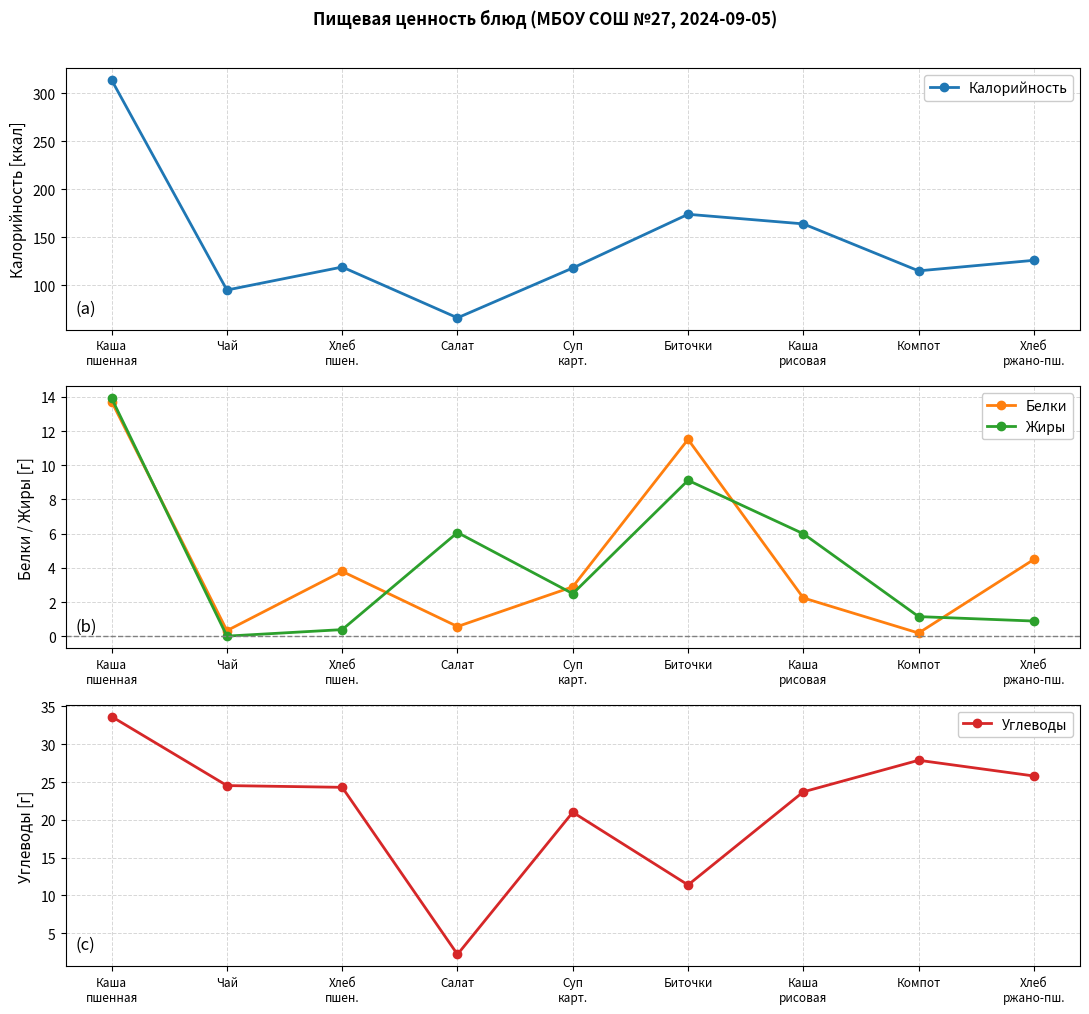

At how many categories does at least one series exceed 222?

1